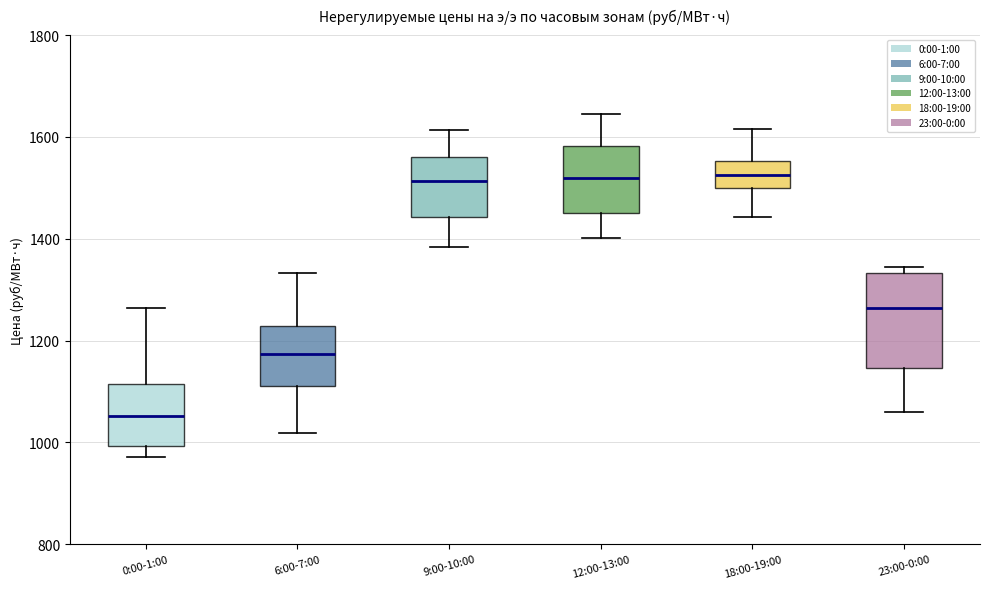

Reading left to right, read every box against the y-axis: the position of its median line, the range the box covers, and the ends of its whiskers. The values are not printed on the chart, so give them approximately, as read against the axis.

0:00-1:00: median 1060, box 1000 to 1120, whiskers 980 to 1260
6:00-7:00: median 1180, box 1120 to 1220, whiskers 1020 to 1340
9:00-10:00: median 1520, box 1440 to 1560, whiskers 1380 to 1620
12:00-13:00: median 1520, box 1460 to 1580, whiskers 1400 to 1640
18:00-19:00: median 1520, box 1500 to 1560, whiskers 1440 to 1620
23:00-0:00: median 1260, box 1140 to 1340, whiskers 1060 to 1340 (just above the box's upper edge)